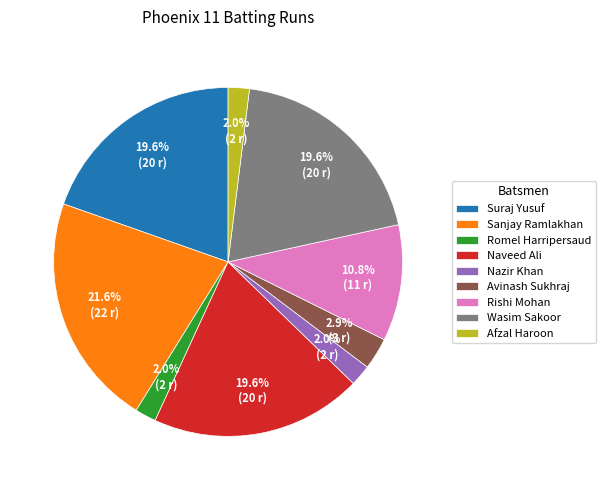

Does Naveed Ali account for over 50% of the chart?

No